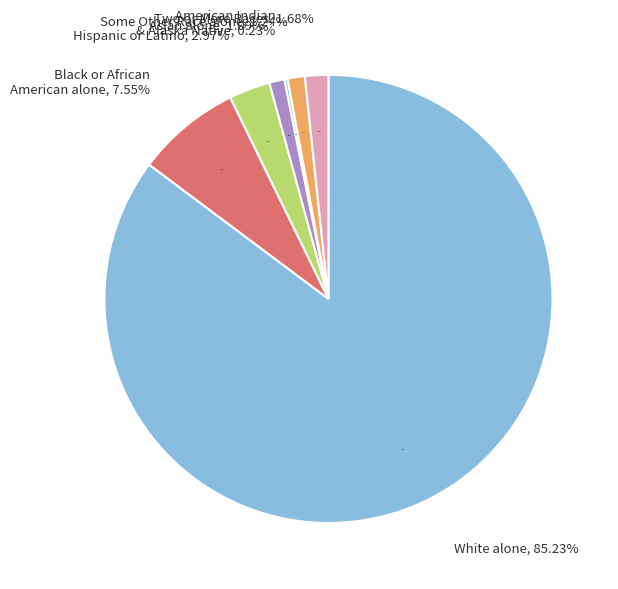

To the nearest percent, what is the combined percentage of American Indian and Alaska Native and Two or More Races?

2%